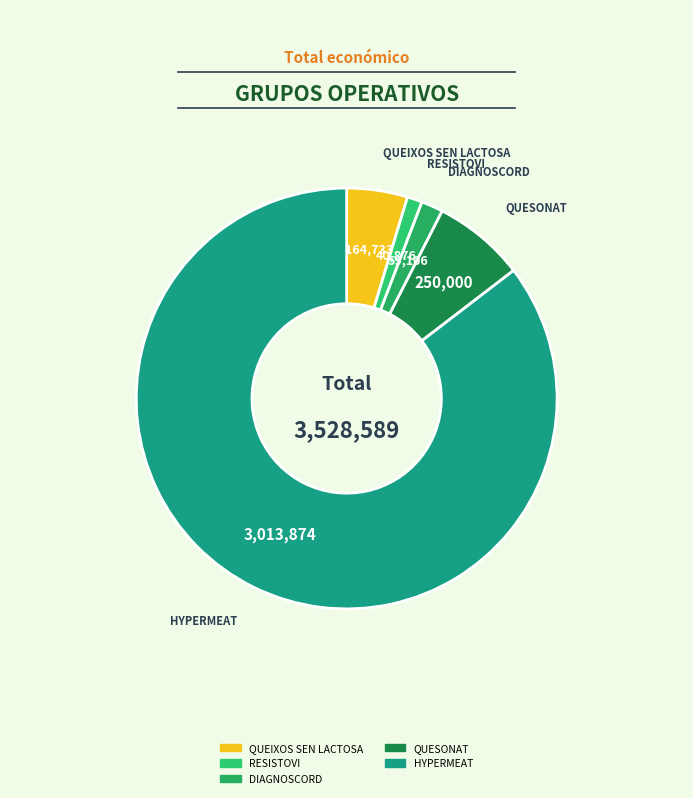

What is the smallest slice in the pie chart?

RESISTOVI